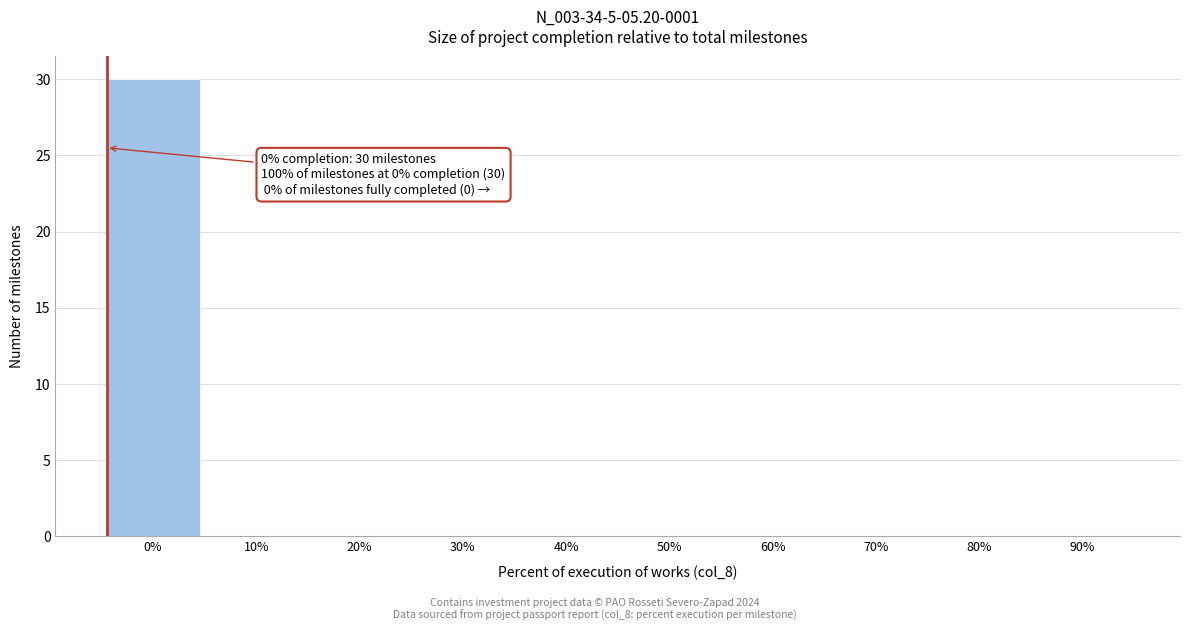

Reading left to right, list all the values displayed in this chart.

0%=30	10%=0	20%=0	30%=0	40%=0	50%=0	60%=0	70%=0	80%=0	90%=0